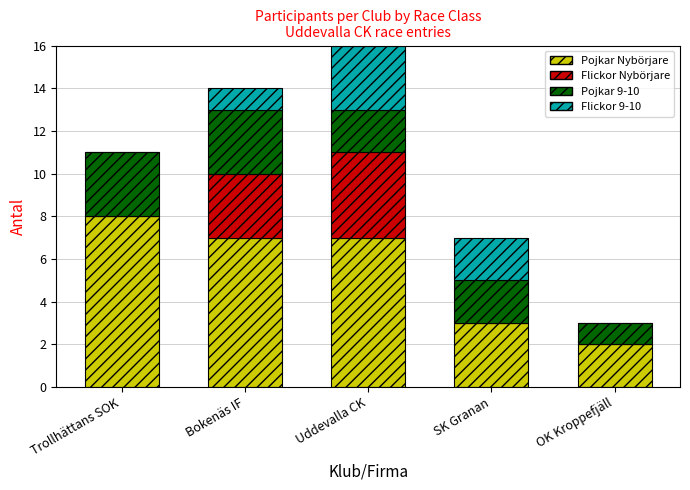

How many distinct data groups are displayed?

4